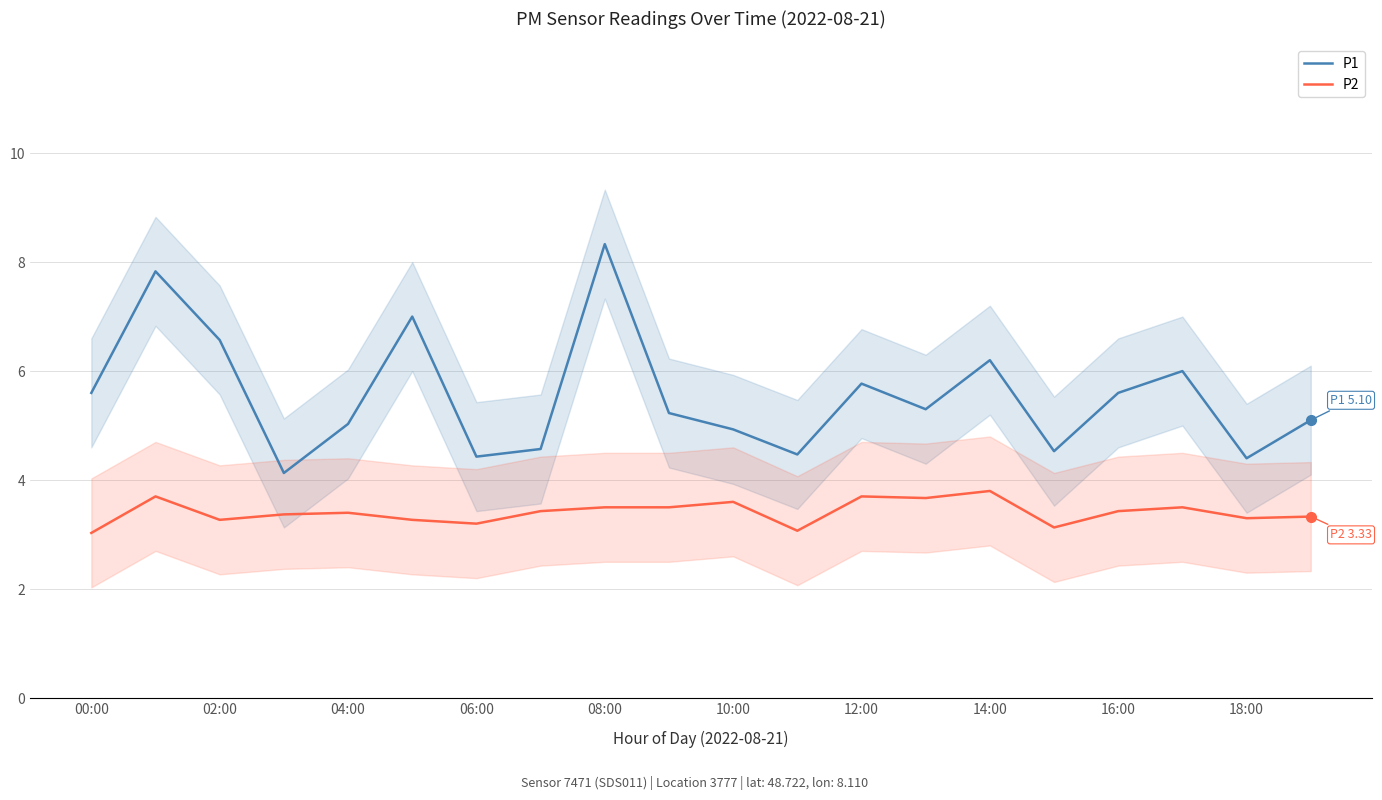

What is the lowest value of the P1 series?

4.1